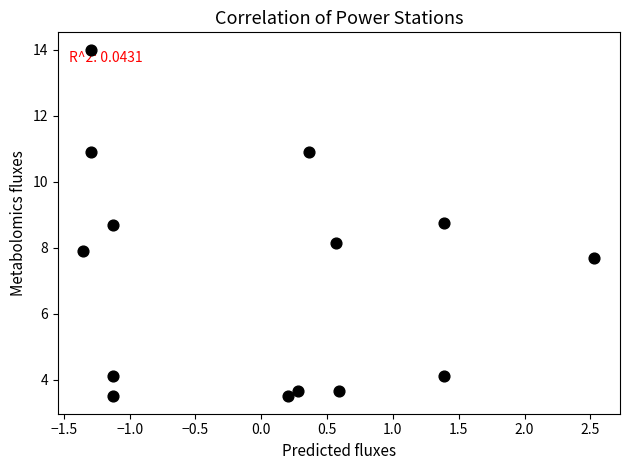

What is the range of X values (max minus min)?

3.9